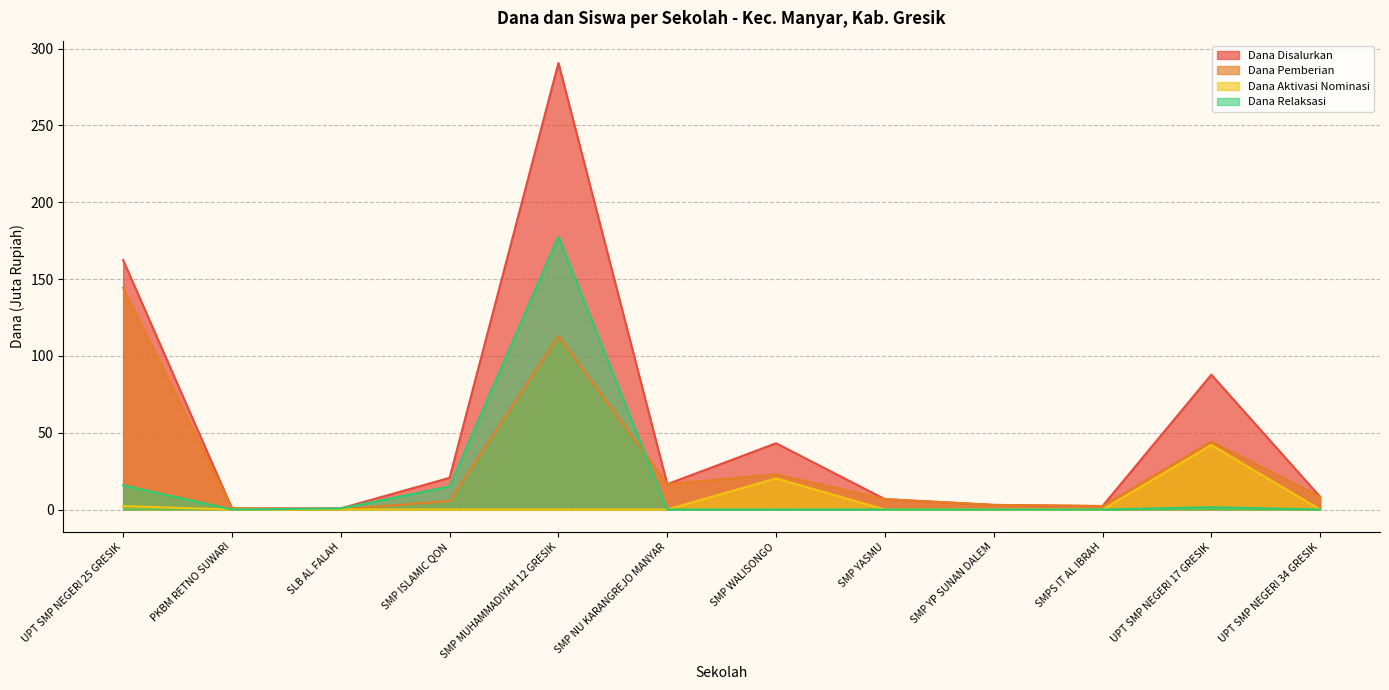

Is the value of Dana Relaksasi at PKBM RETNO SUWARI greater than the value of Dana Aktivasi Nominasi at SMP YP SUNAN DALEM?

No